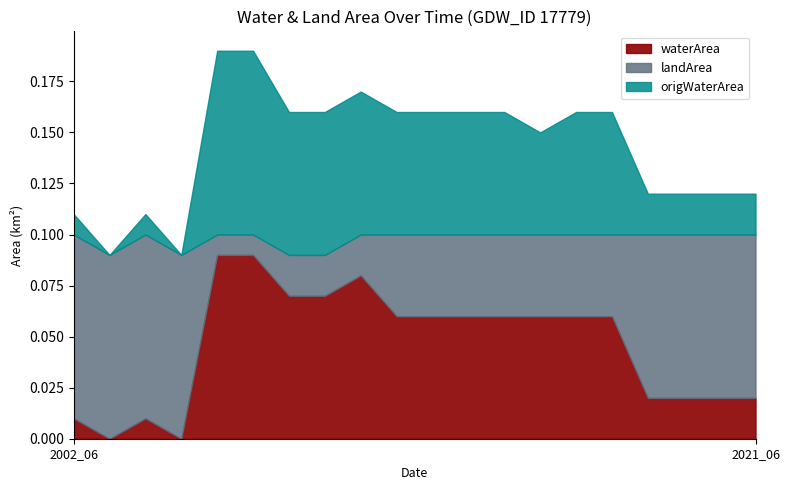

At which label does origWaterArea reach its minimum?

2004_06